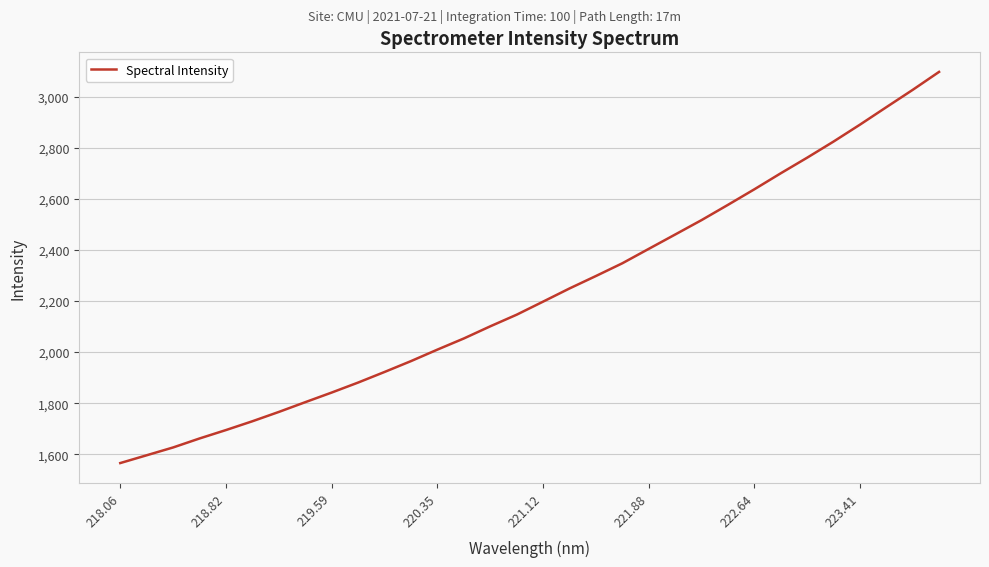

How many lines are shown in the chart?

1